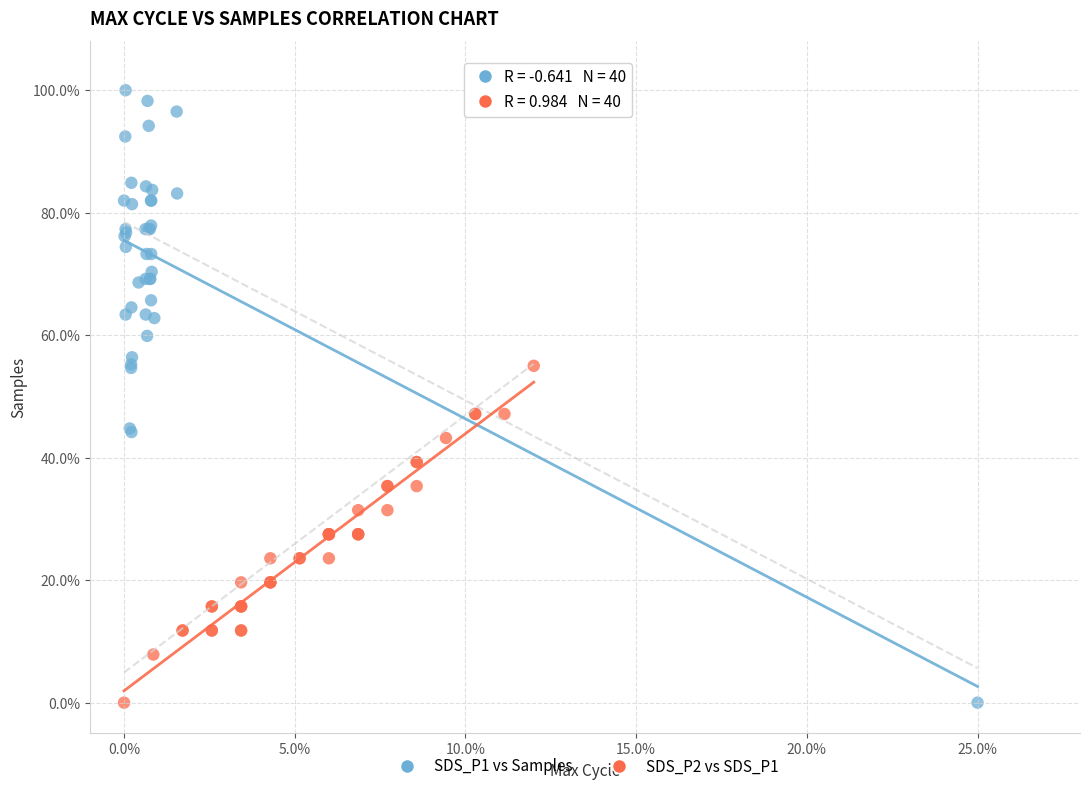

Which series reaches the maximum Y coordinate?

SDS_P1 vs Samples